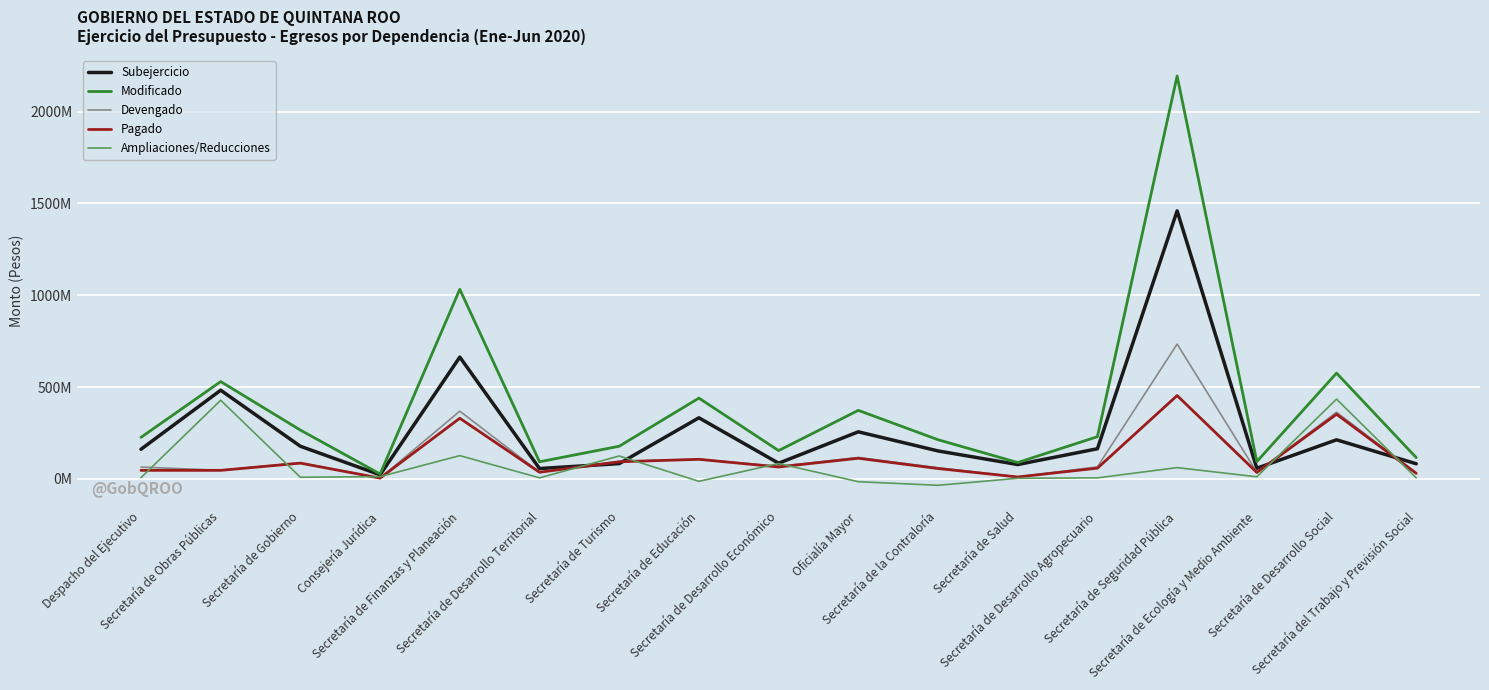

Which series has the largest total across all categories?

Modificado